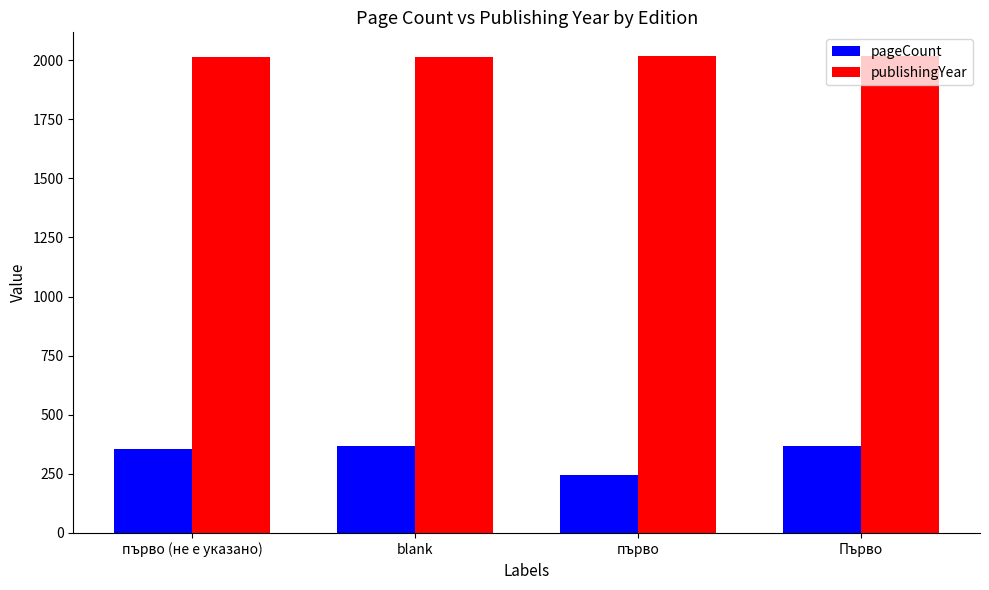

Which series has the widest spread of values?

pageCount